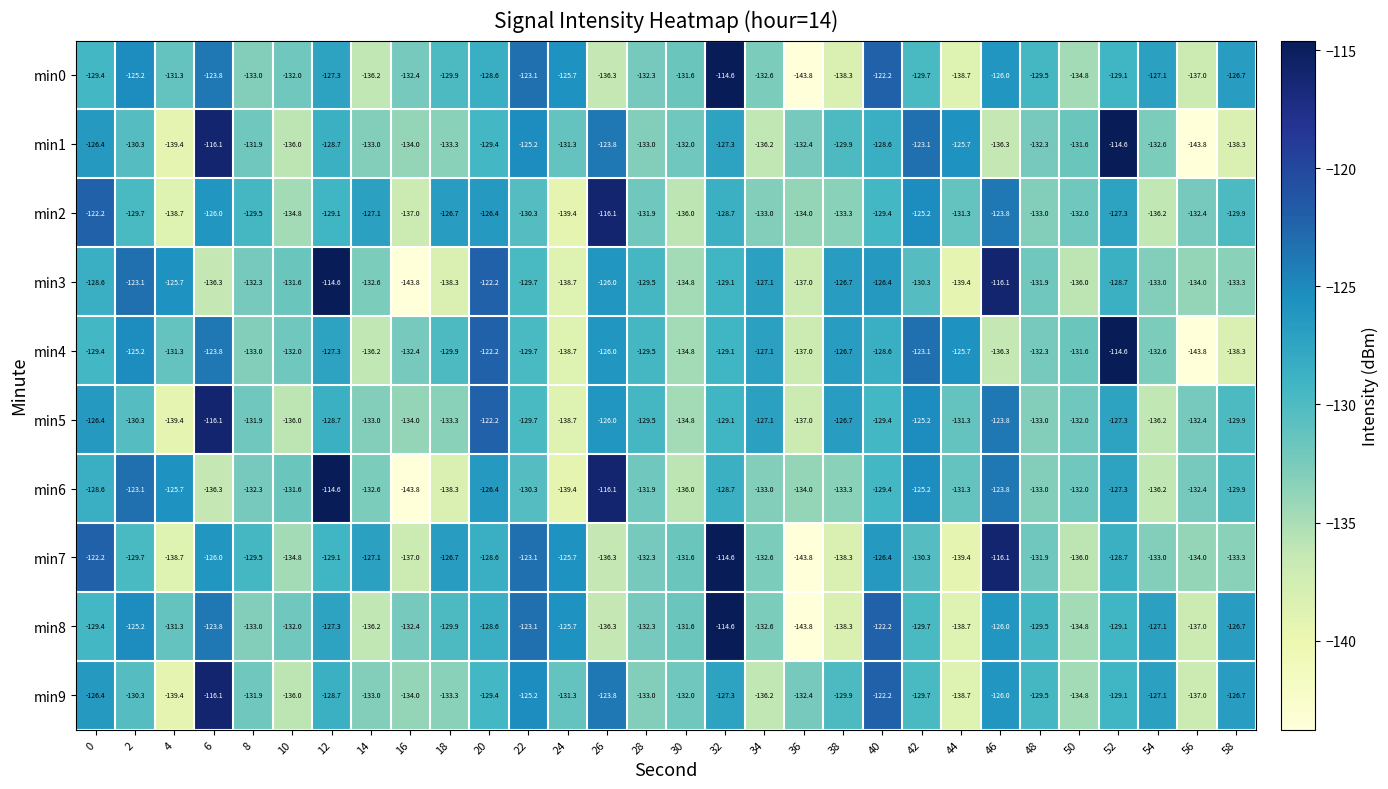

Is it true that min1 equals -127.3 at 32?

True